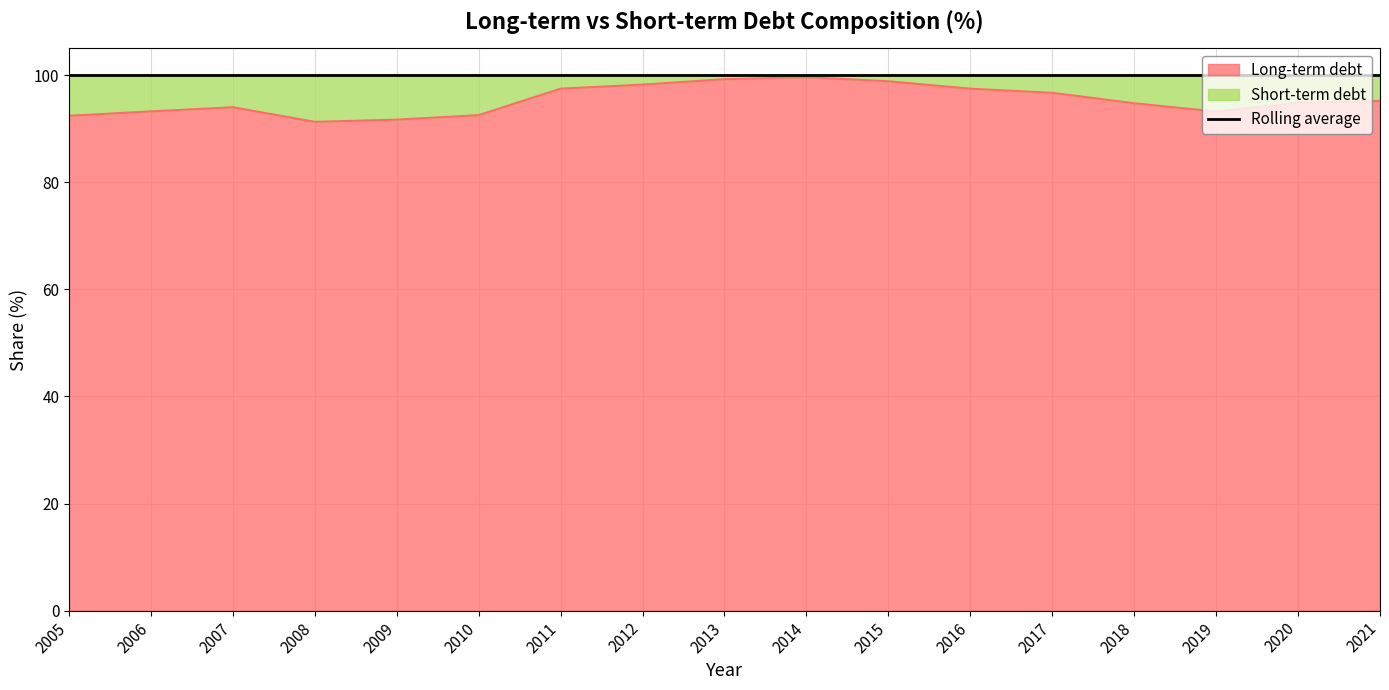

Between 2013 and 2007, which is larger?

2013